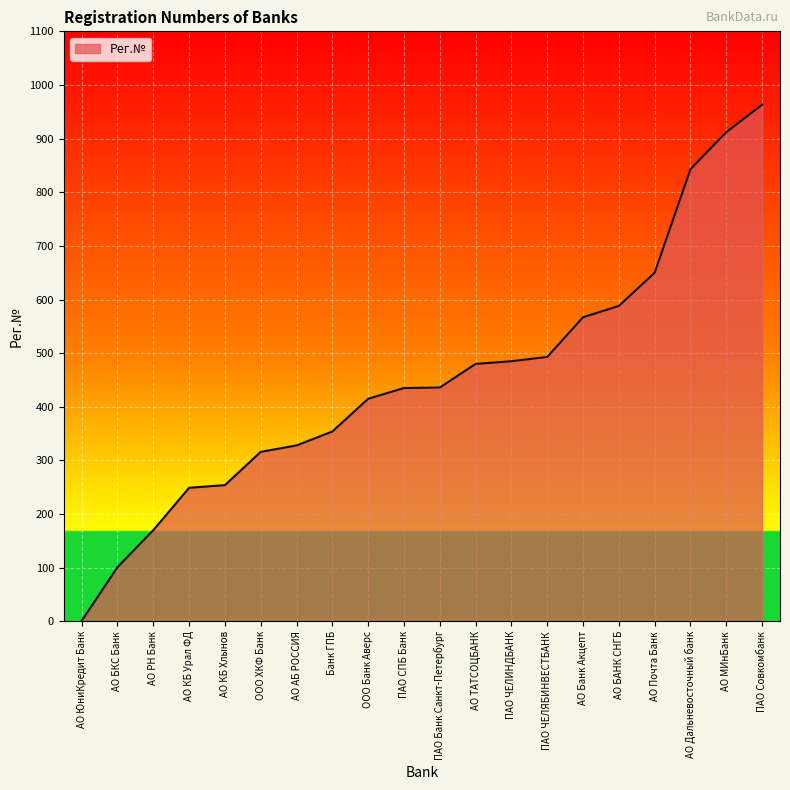

What is the greatest value displayed?

963